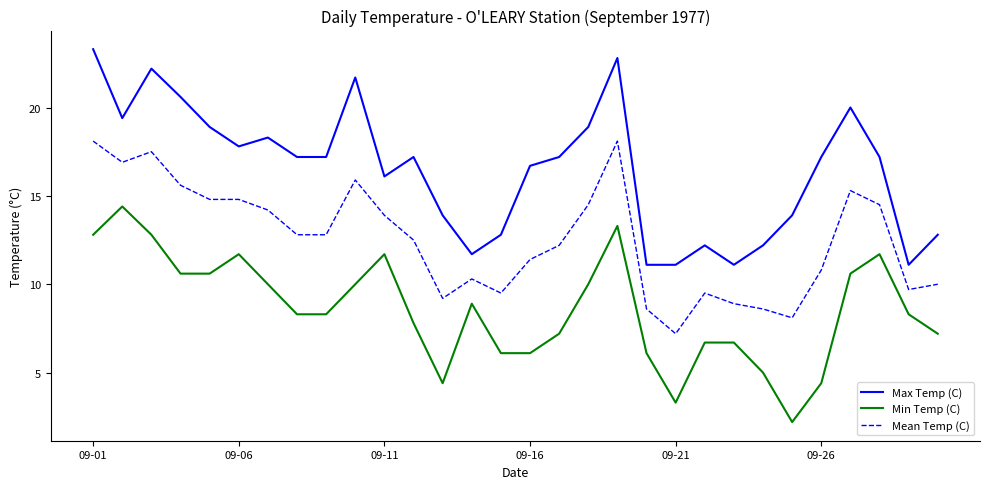

What is the minimum value shown in the chart?

2.2